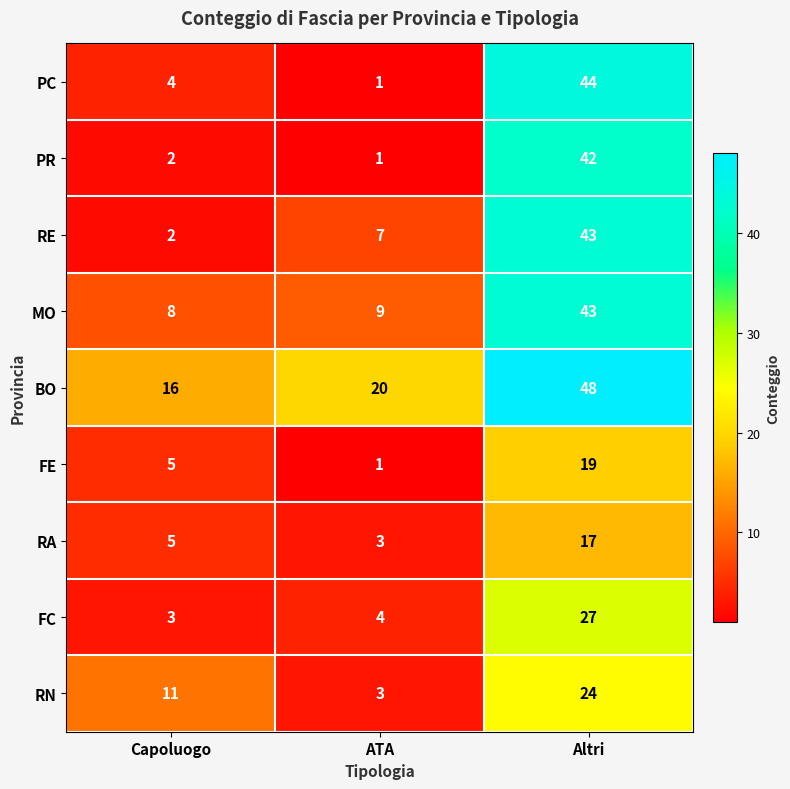

How many data points in FC are less than 4?

1